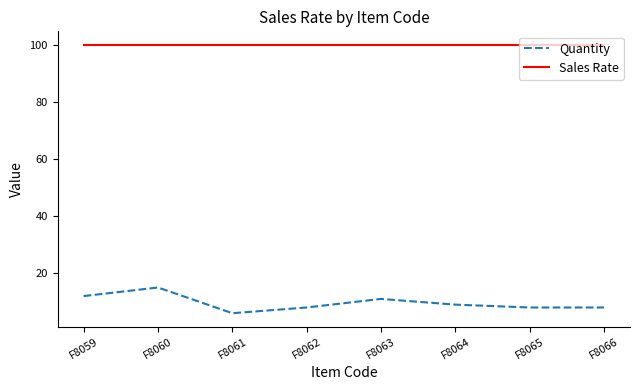

What is the difference between the maximum and minimum values in the Quantity series?

9